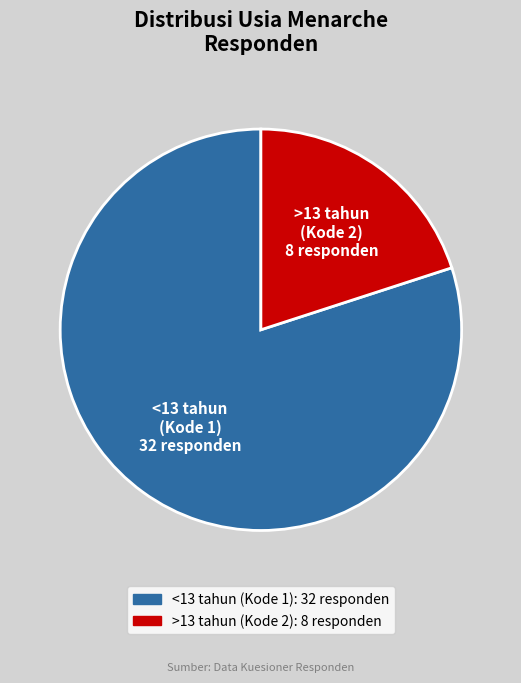

Is it true that <13 tahun (Kode 1) is 80% of the pie?

True